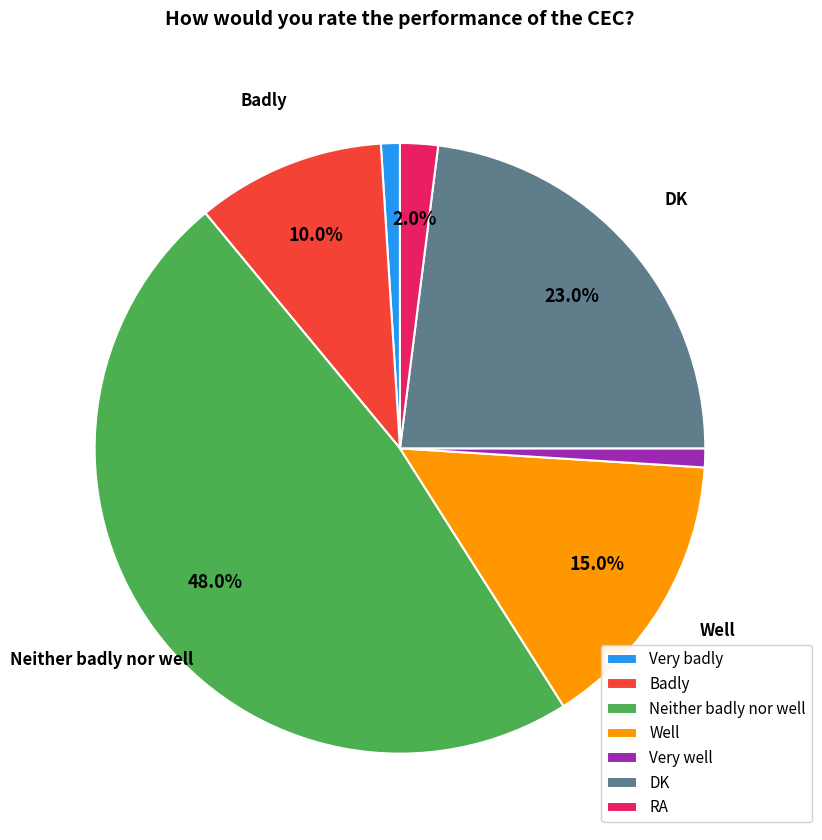

Is it true that DK is 14% of the pie?

False